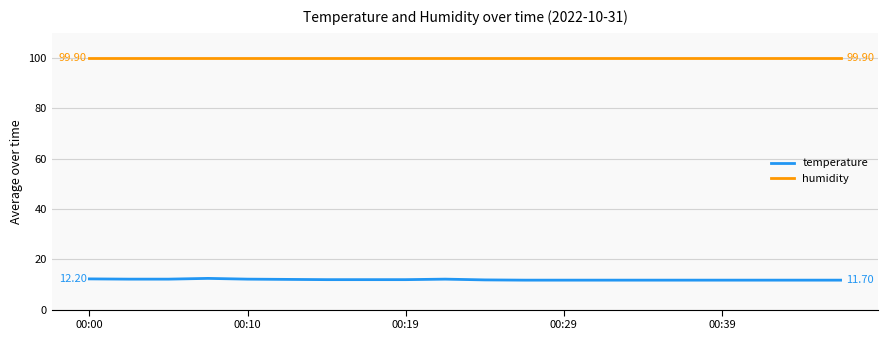

Which series has the largest total across all categories?

humidity